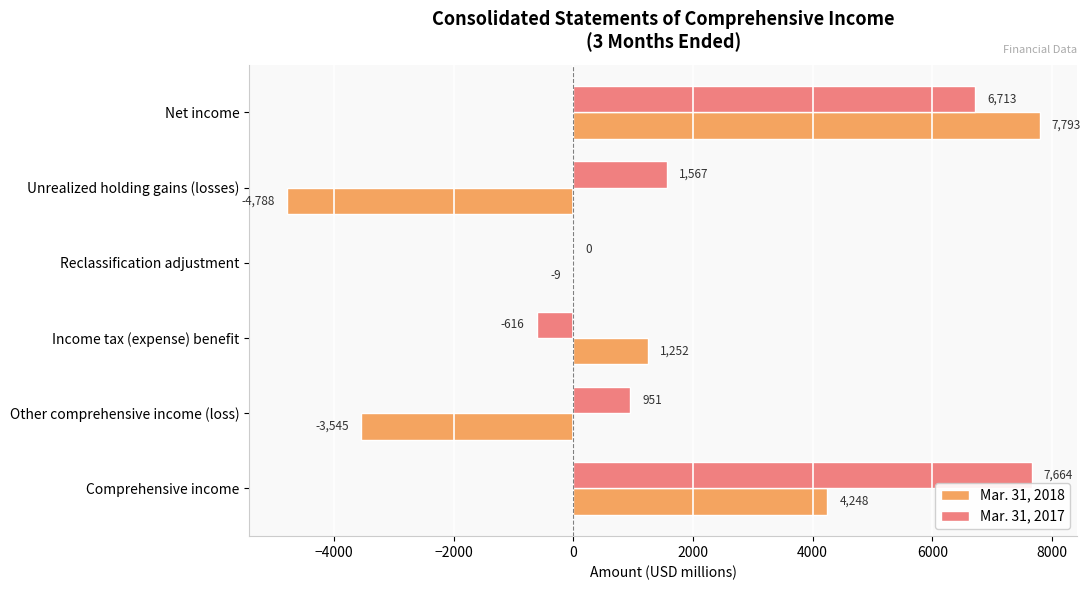

Which series changed the most between Unrealized holding gains (losses) and Comprehensive income?

Mar. 31, 2018